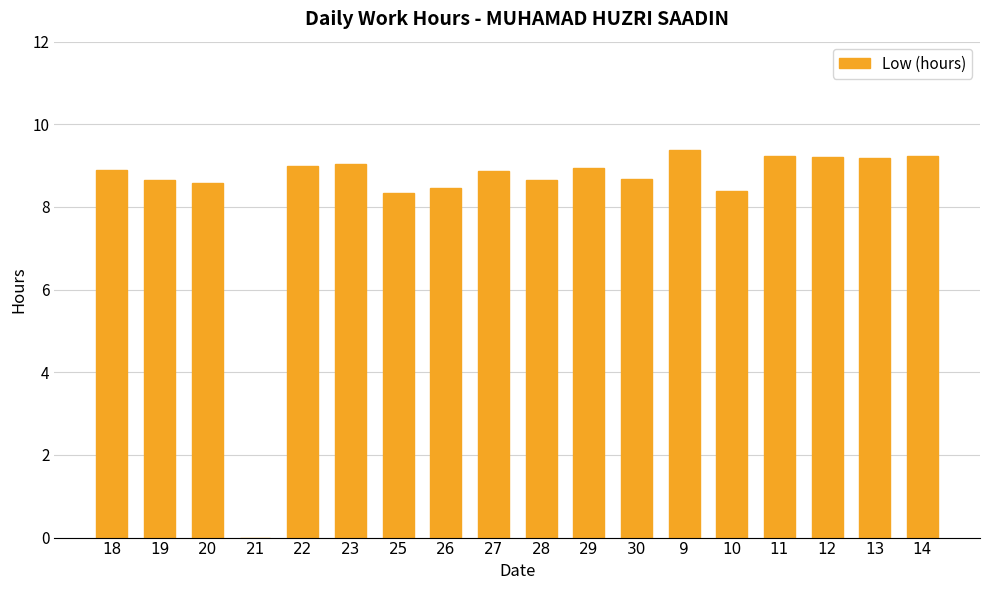

What is the sum of the values at 9 and 12?

18.6